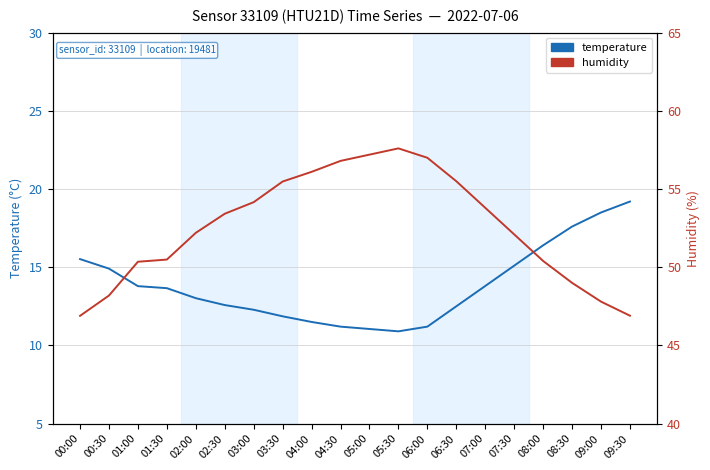

Reading left to right, list all the values displayed in this chart.

temperature: 00:00=15.5	00:30=14.9	01:00=13.8	01:30=13.7	02:00=13.0	02:30=12.6	03:00=12.3	03:30=11.9	04:00=11.5	04:30=11.2	05:00=11.1	05:30=10.9	06:00=11.2	06:30=12.5	07:00=13.8	07:30=15.1	08:00=16.4	08:30=17.6	09:00=18.5	09:30=19.2
humidity: 00:00=46.9	00:30=48.2	01:00=50.4	01:30=50.5	02:00=52.2	02:30=53.4	03:00=54.2	03:30=55.5	04:00=56.1	04:30=56.8	05:00=57.2	05:30=57.6	06:00=57.0	06:30=55.5	07:00=53.8	07:30=52.1	08:00=50.4	08:30=49.0	09:00=47.8	09:30=46.9